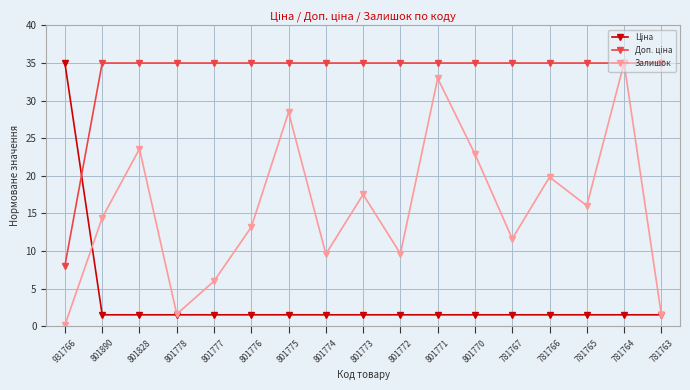

What is the maximum value shown in the chart?

35.0